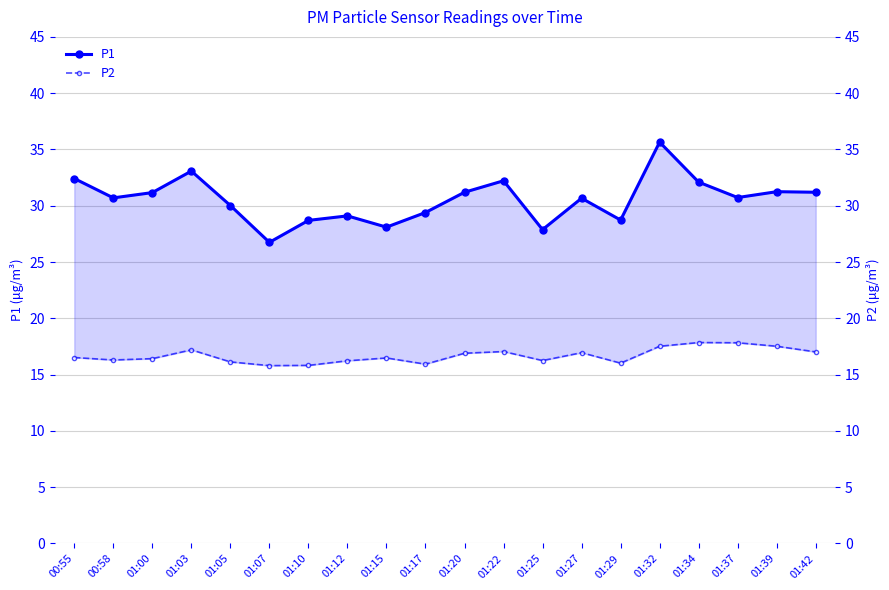

Which category has the highest value in the P2 series?

01:34